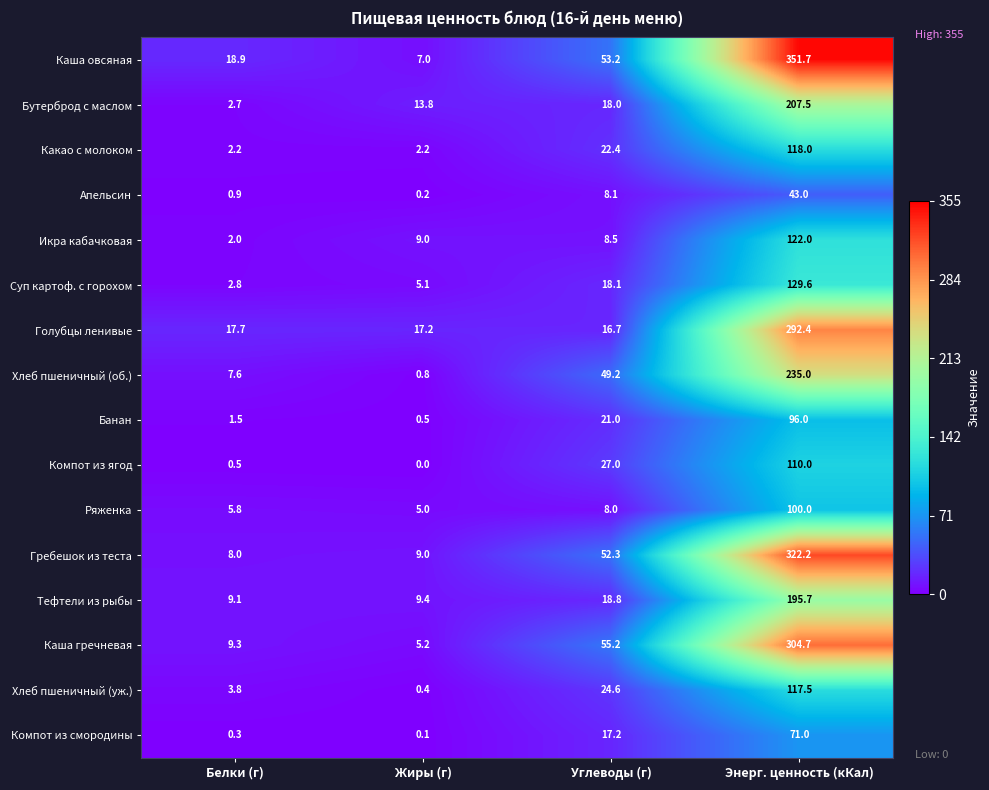

List the labels in order of Бутерброд с маслом value, smallest first.

Белки (г), Жиры (г), Углеводы (г), Энерг. ценность (кКал)